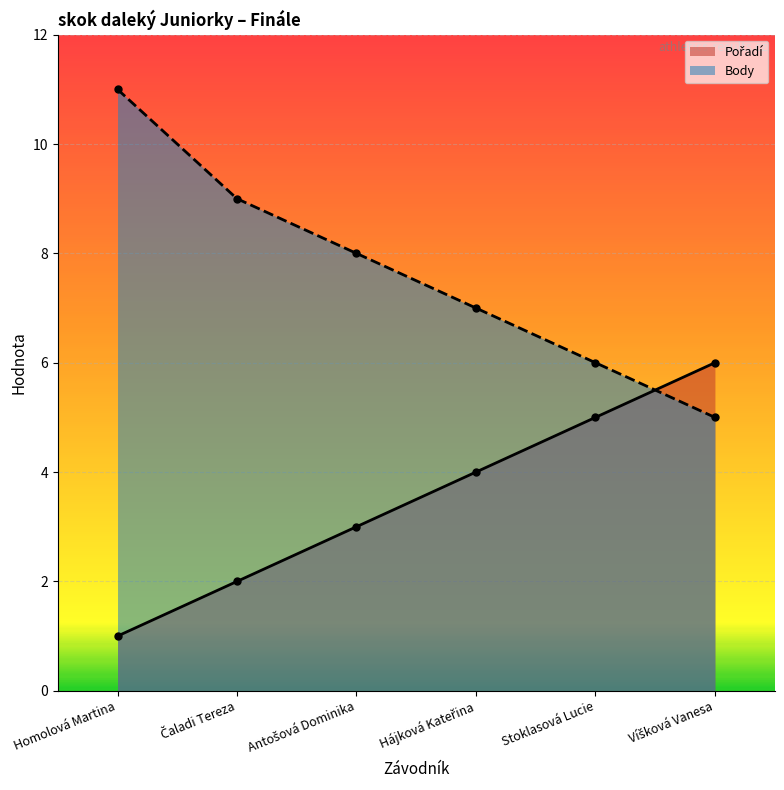

At how many categories does at least one series exceed 5?

6